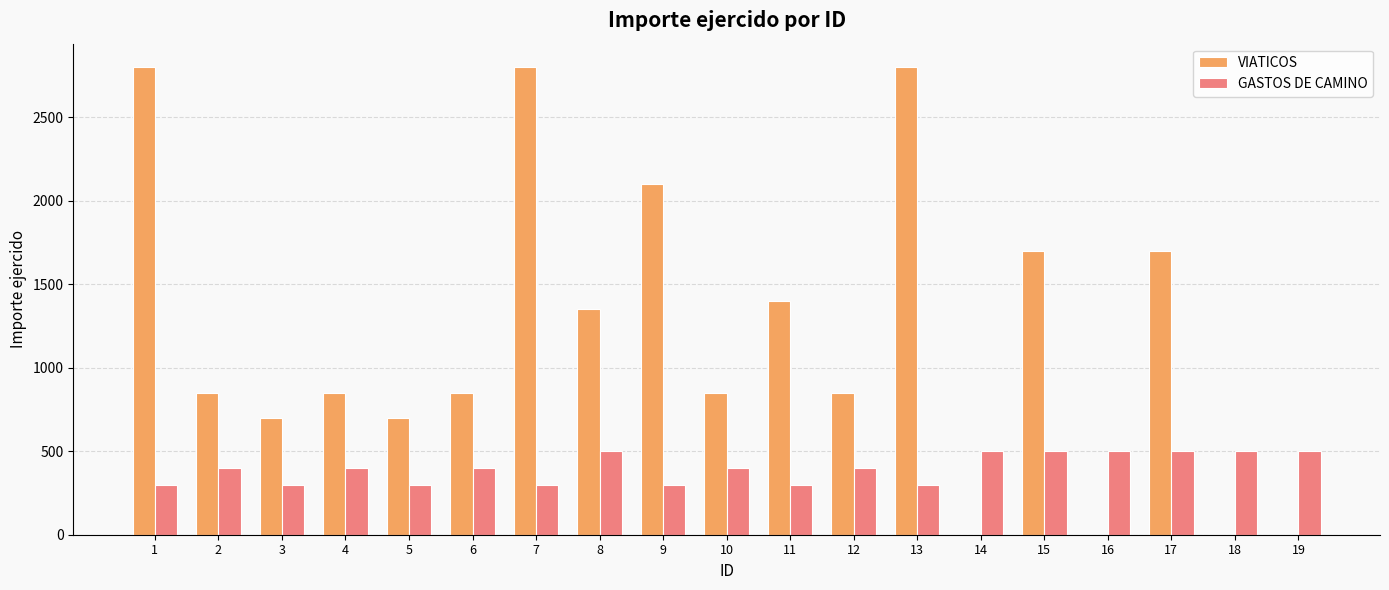

What are all the series names shown in the legend?

VIATICOS, GASTOS DE CAMINO